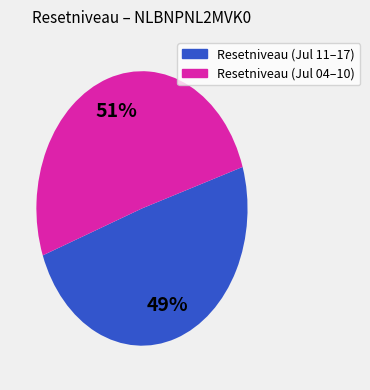

Is there a majority slice in this chart?

Yes